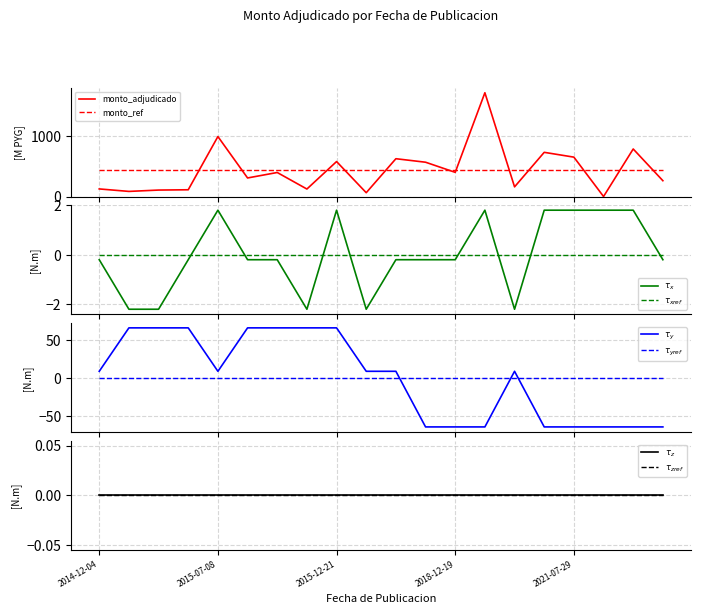

What is the label of the 14th point from the right?

2015-09-08